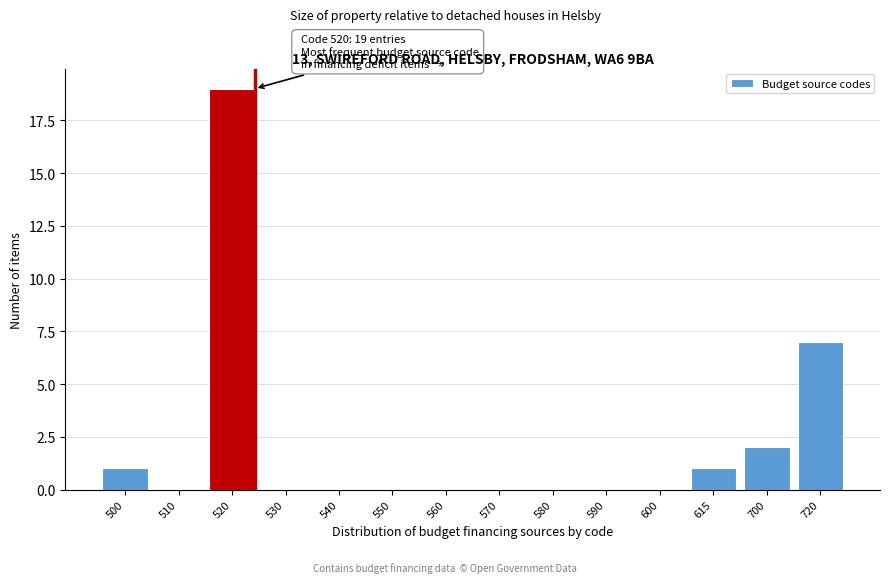

Reading left to right, what are all the values shown in this chart?

500=1	510=0	520=19	530=0	540=0	550=0	560=0	570=0	580=0	590=0	600=0	615=1	700=2	720=7